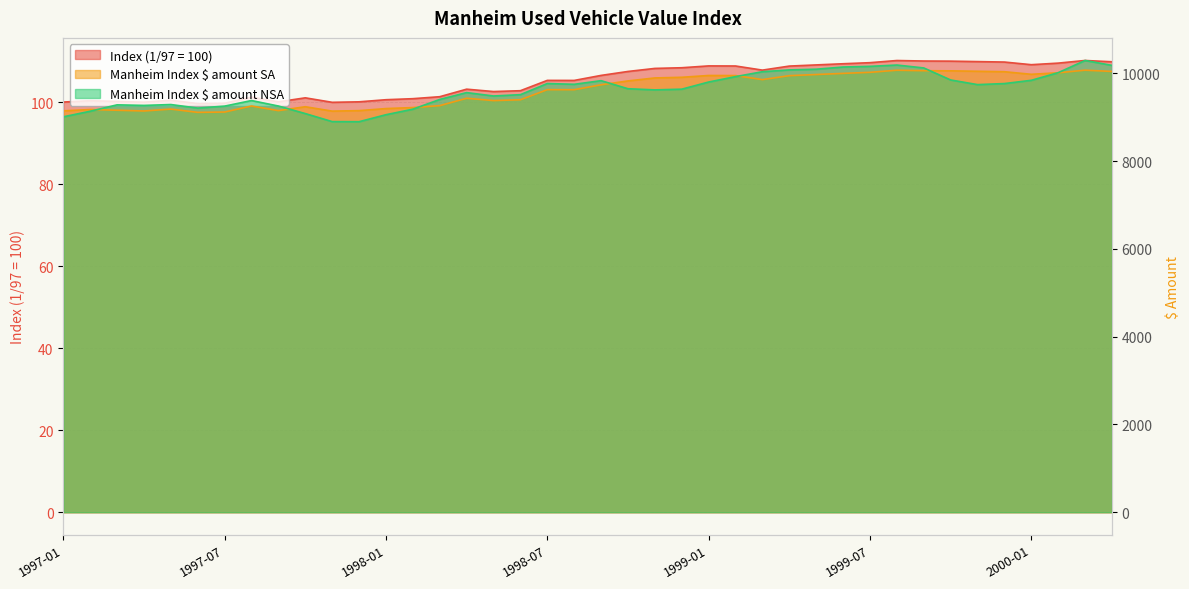

What is the greatest value displayed?

10295.0